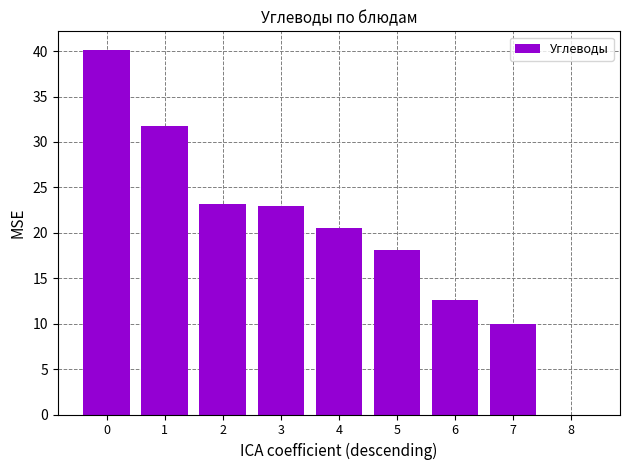

What value does the data have at 7?

10.0